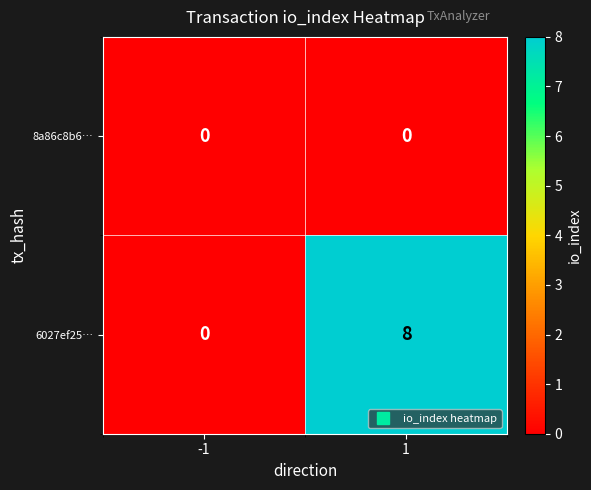

What is the maximum value shown in the chart?

8